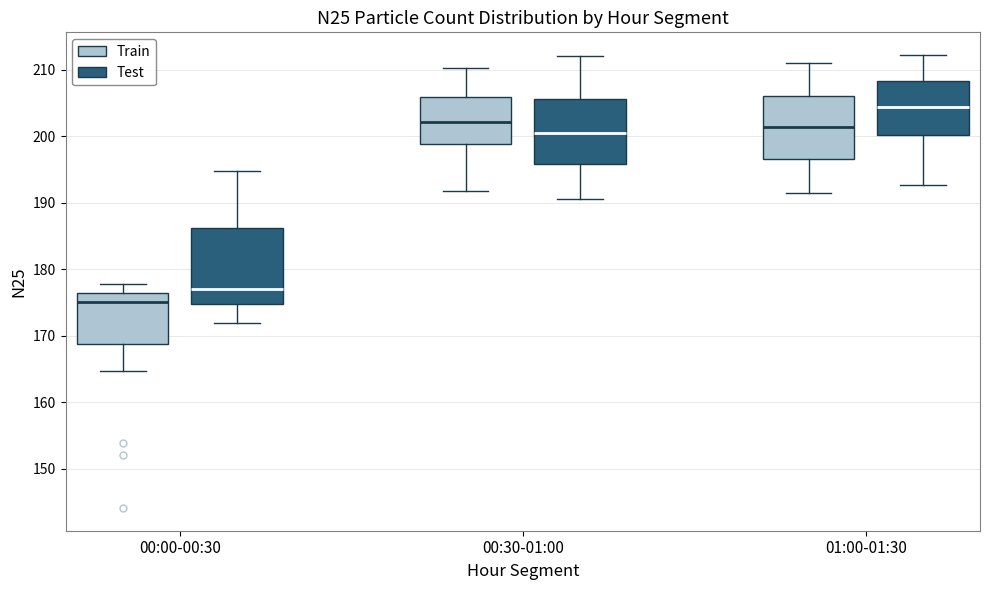

Which box's median line is the lowest?

00:00-00:30 (Train)